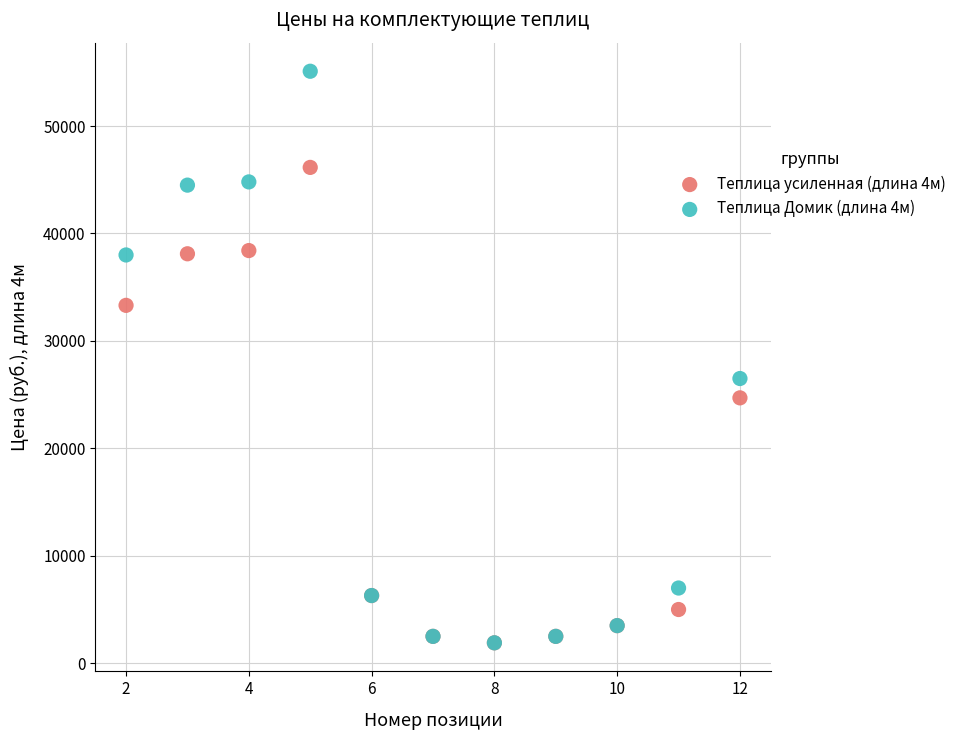

Across all series, what Y value is closest to 28500?

26500